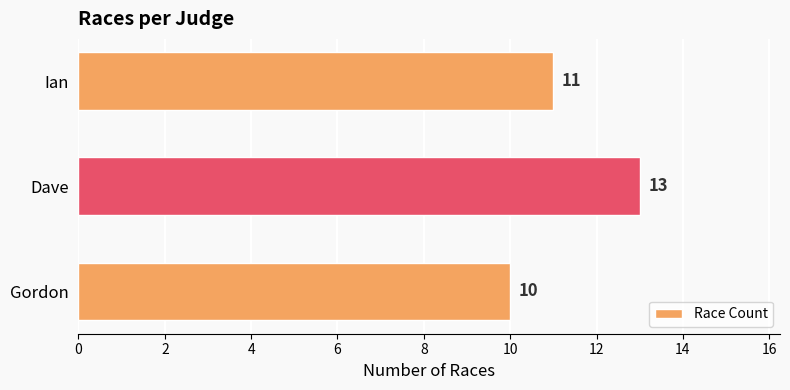

What is the greatest value displayed?

13